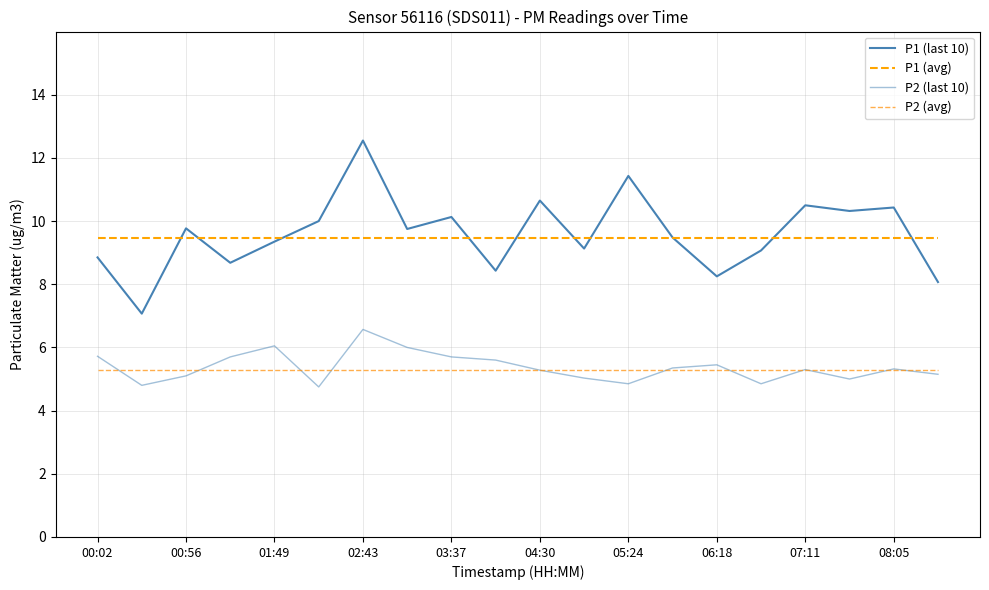

True or false: P1 (avg) and P2 (avg) intersect in this chart.

False